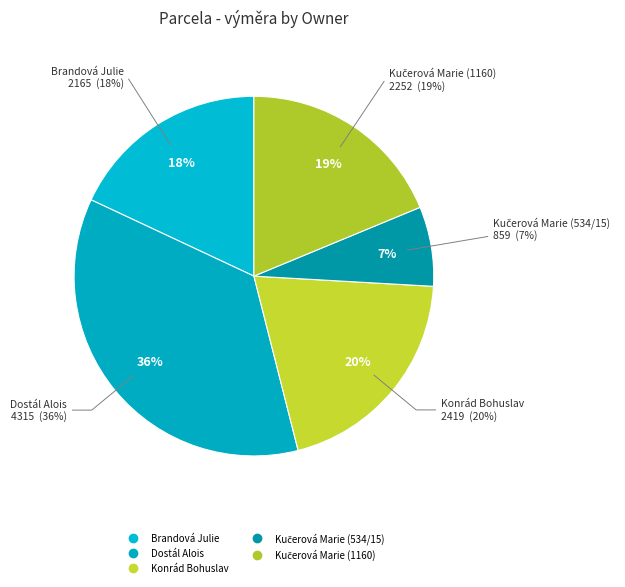

Is there any slice that represents more than half of the pie?

No